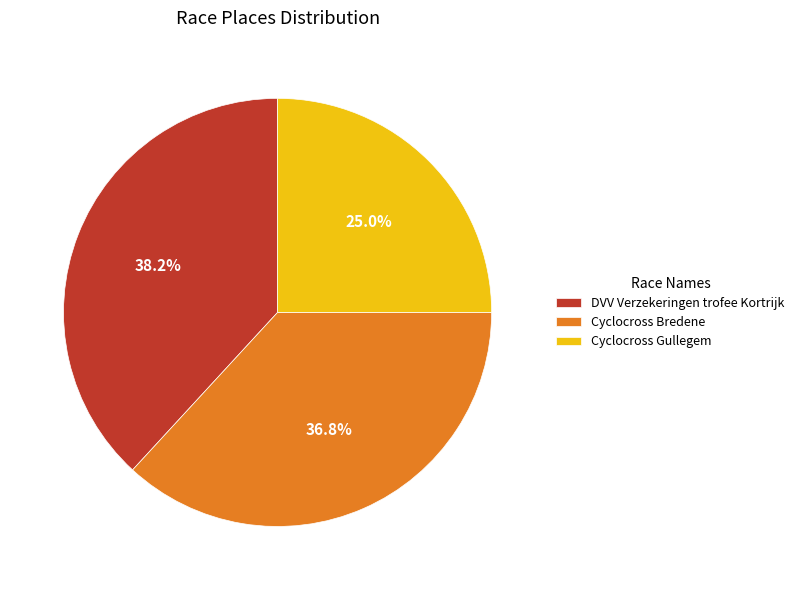

To the nearest percent, what is the difference between the Cyclocross Bredene and Cyclocross Gullegem slice percentages?

12%